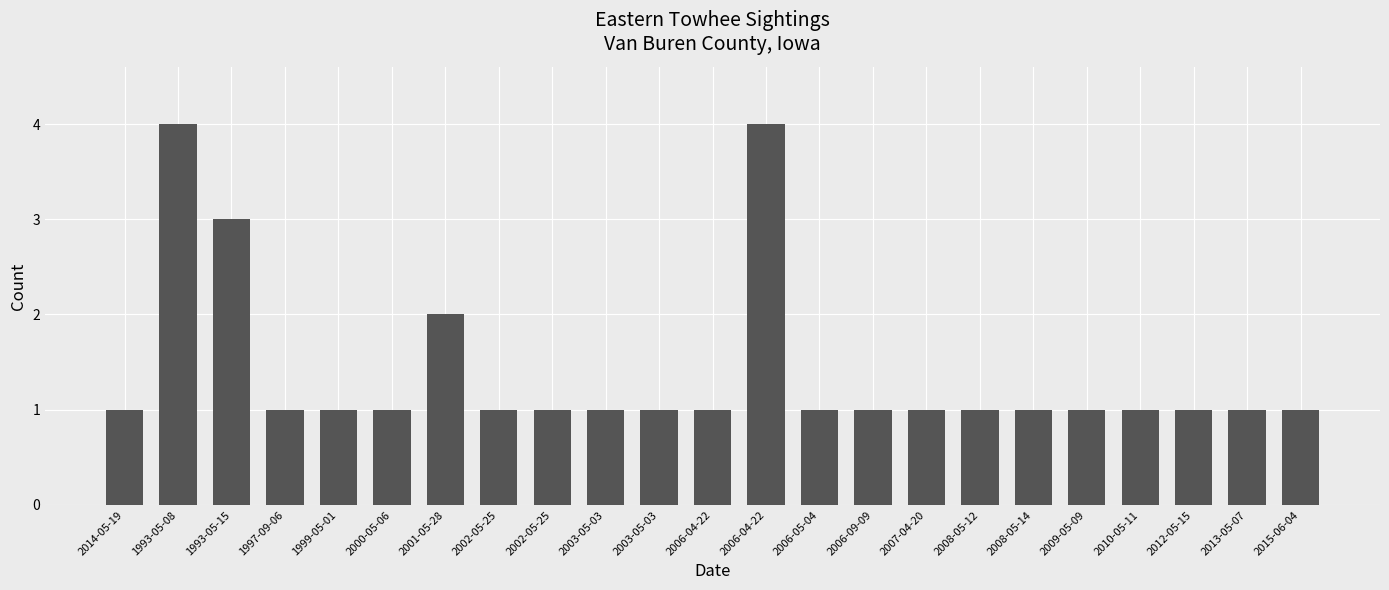

How many series are shown in this chart?

1